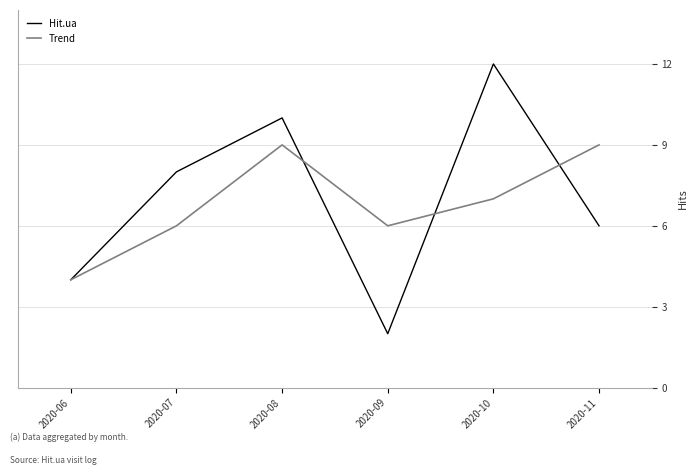

True or false: Trend has more than 1 interior local peaks.

False